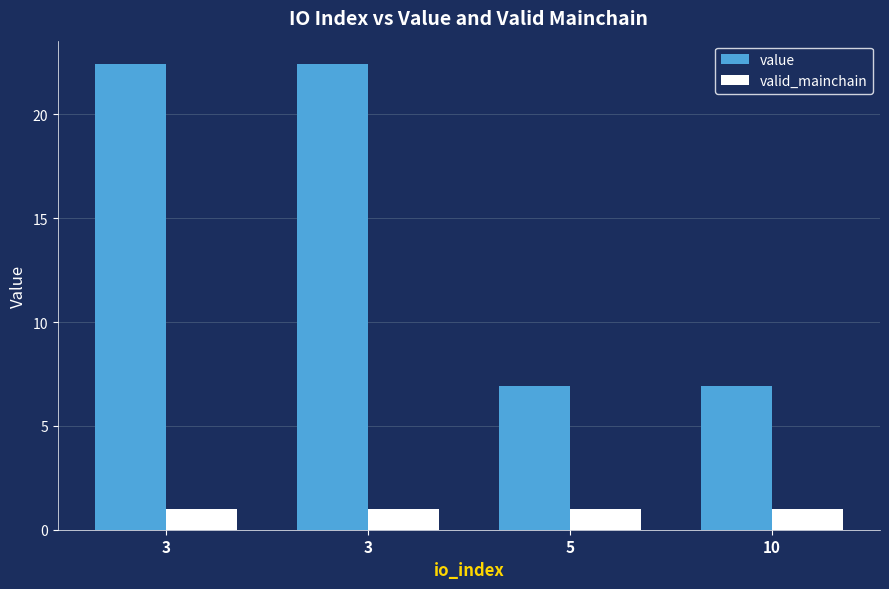

How many groups of bars are there?

4